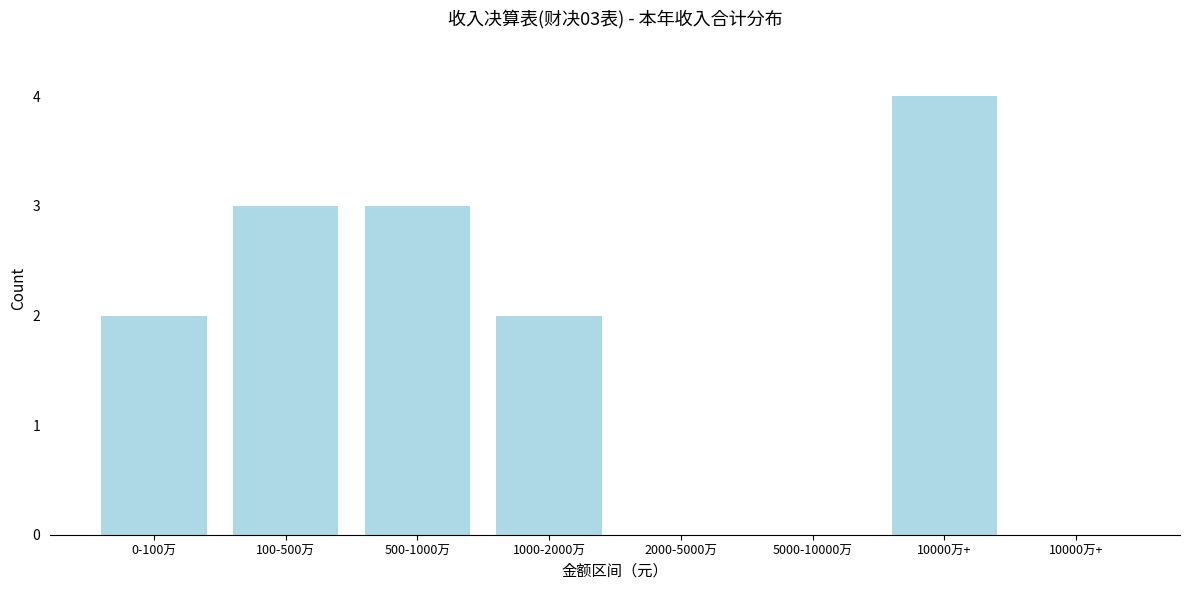

How many series are shown in this chart?

1